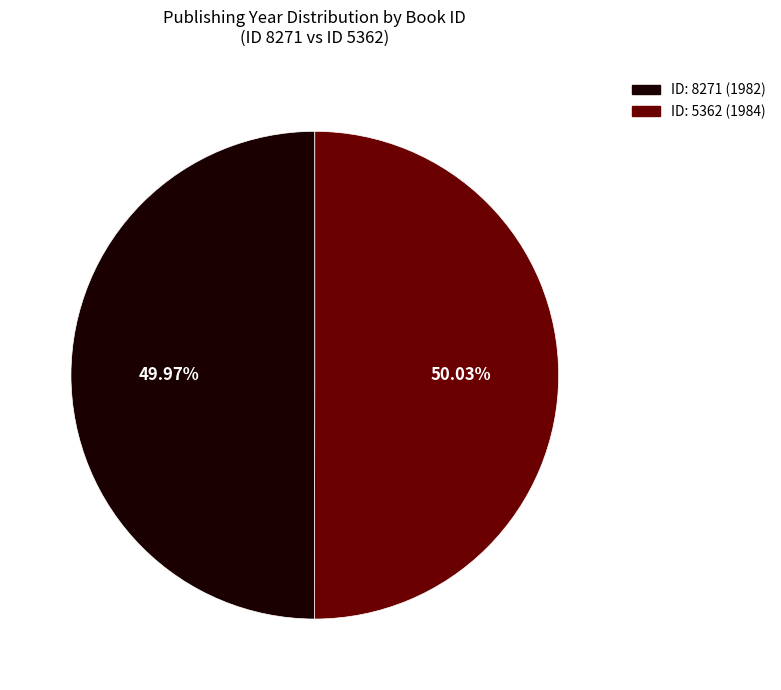

Is there any slice that represents more than half of the pie?

Yes